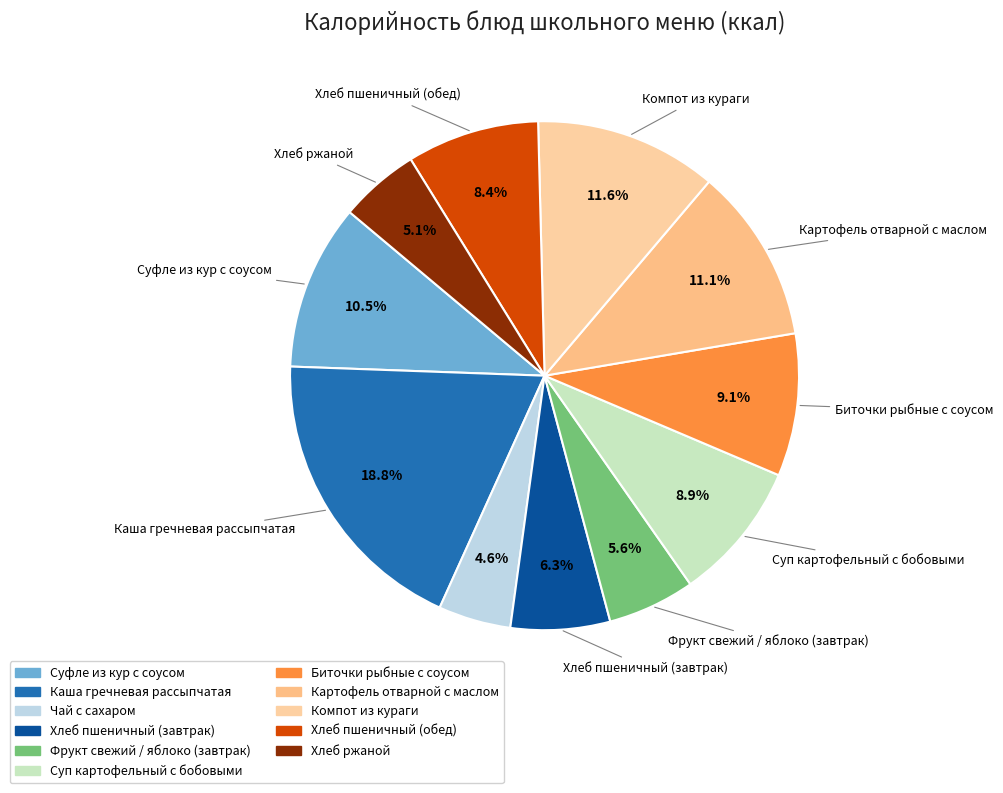

Which category has the smallest portion of the pie?

Чай с сахаром